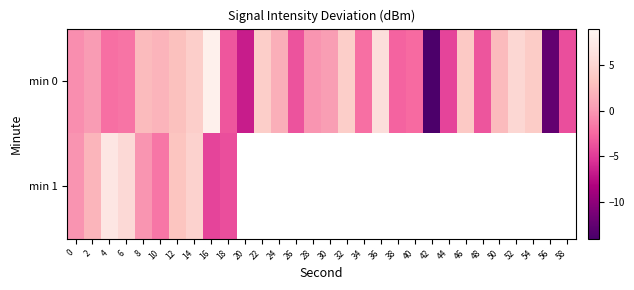

At how many categories does at least one series exceed 1?

16